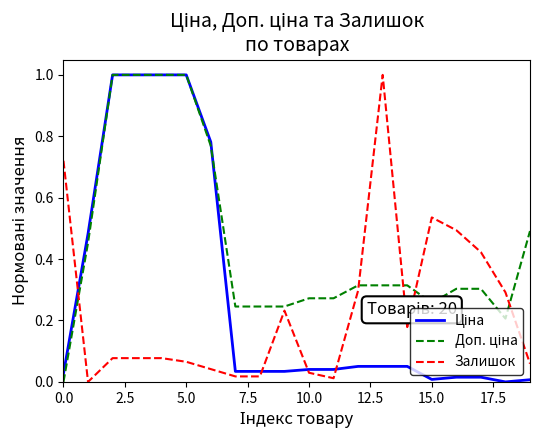

What is the maximum value shown in the chart?

1.0